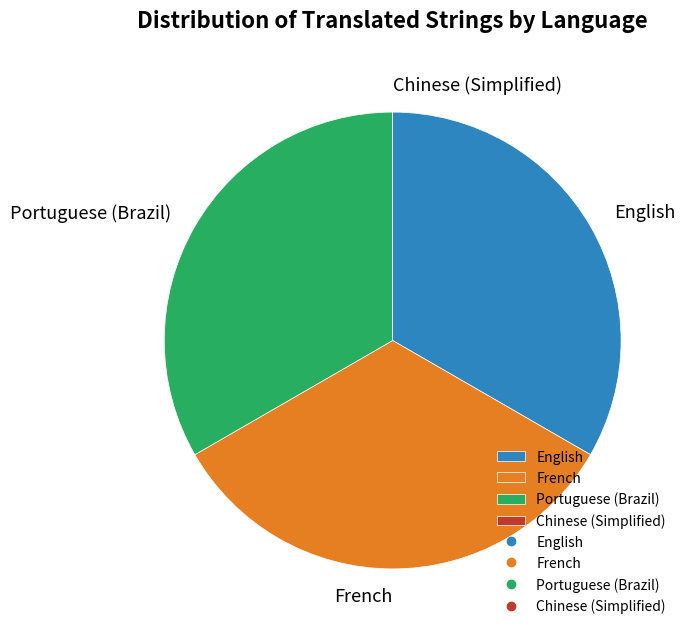

Is there any slice that represents more than half of the pie?

No